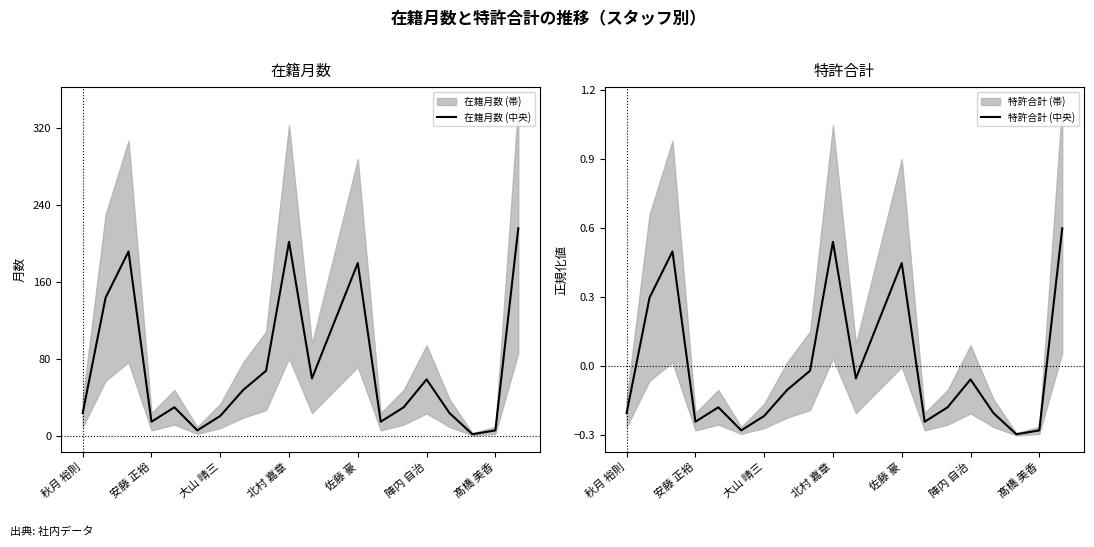

What is the average value of the 在籍月数 (中央) series?

73